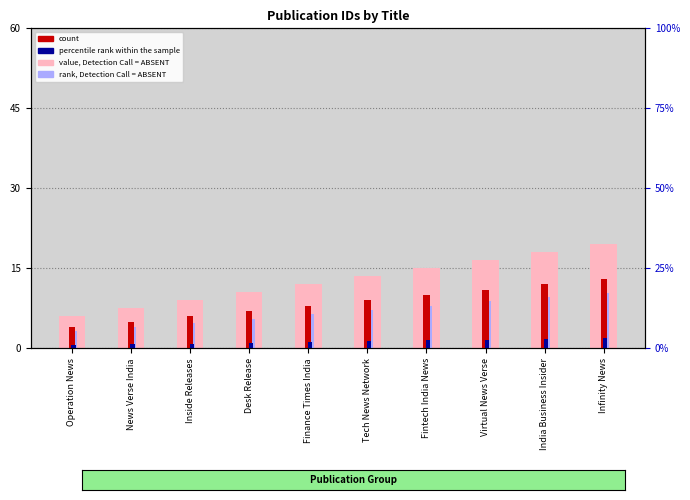

List the series in order of their peak value, highest first.

value, Detection Call = ABSENT, count, rank, Detection Call = ABSENT, percentile rank within the sample